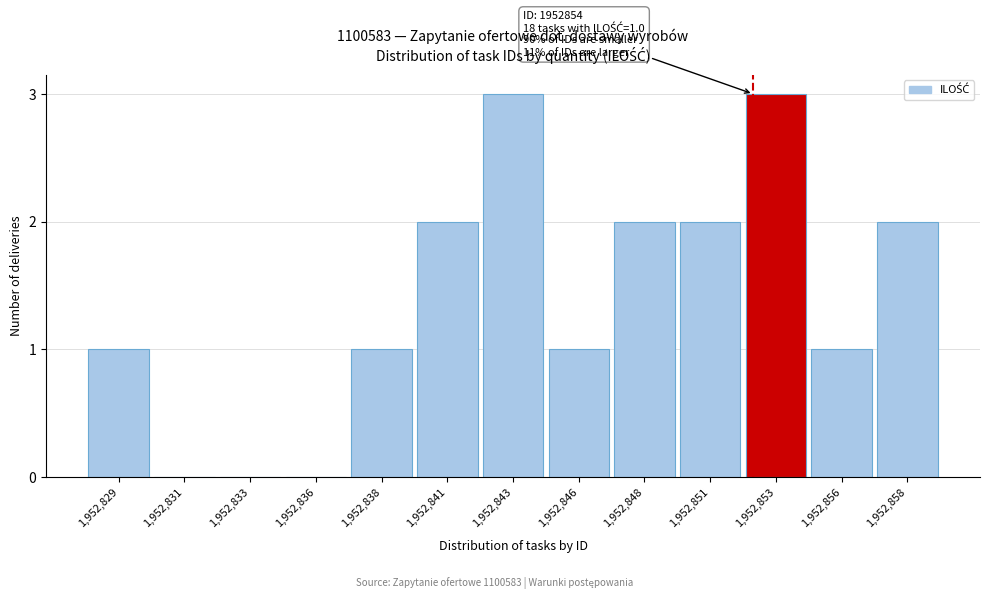

Reading left to right, extract all data points from this chart.

1,952,829=1	1,952,831=0	1,952,833=0	1,952,836=0	1,952,838=1	1,952,841=2	1,952,843=3	1,952,846=1	1,952,848=2	1,952,851=2	1,952,853=3	1,952,856=1	1,952,858=2